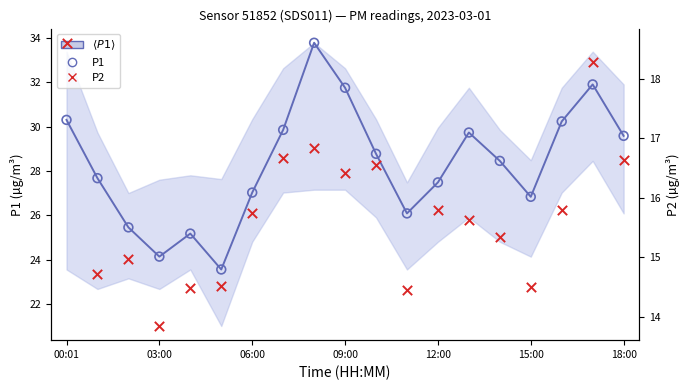

Which series reaches the minimum Y coordinate?

P2